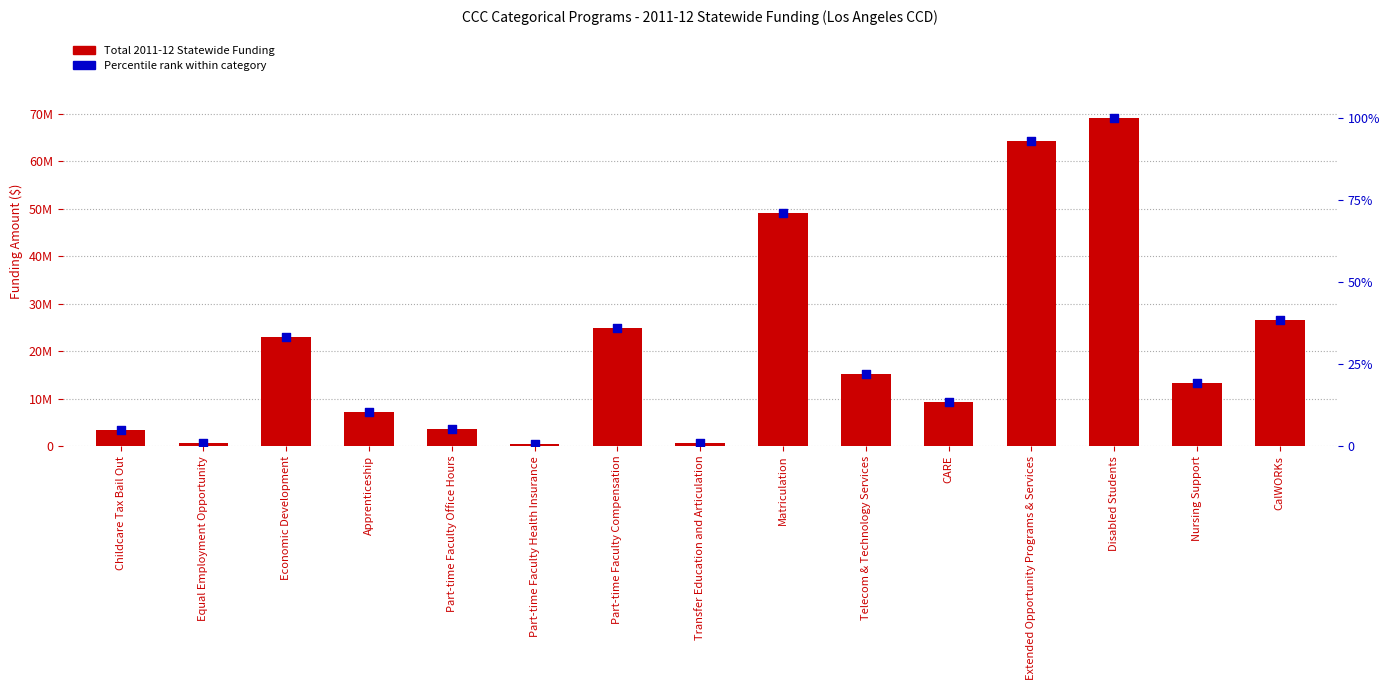

Which series contains the lowest Y value?

Percentile rank within category